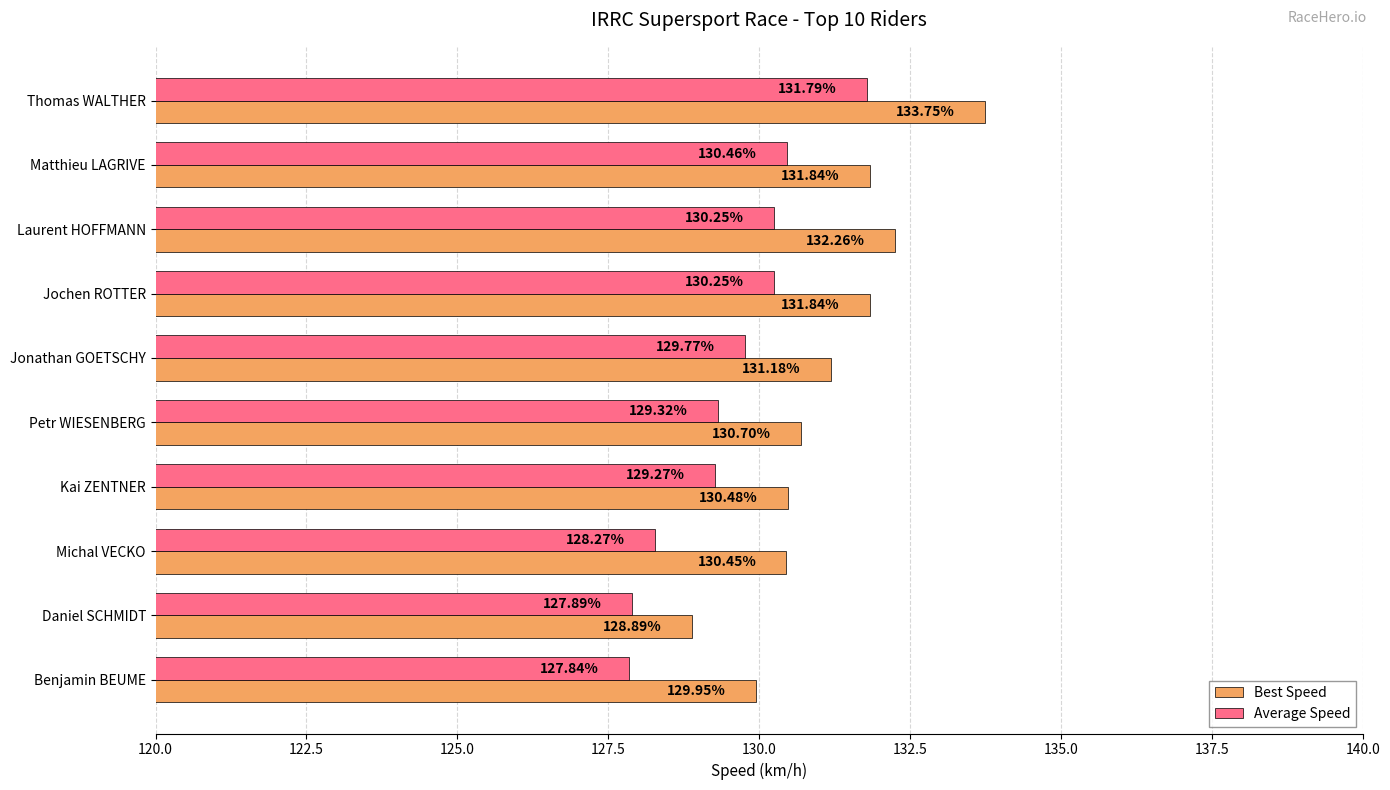

What is the average value of the Best Speed series?

131.1